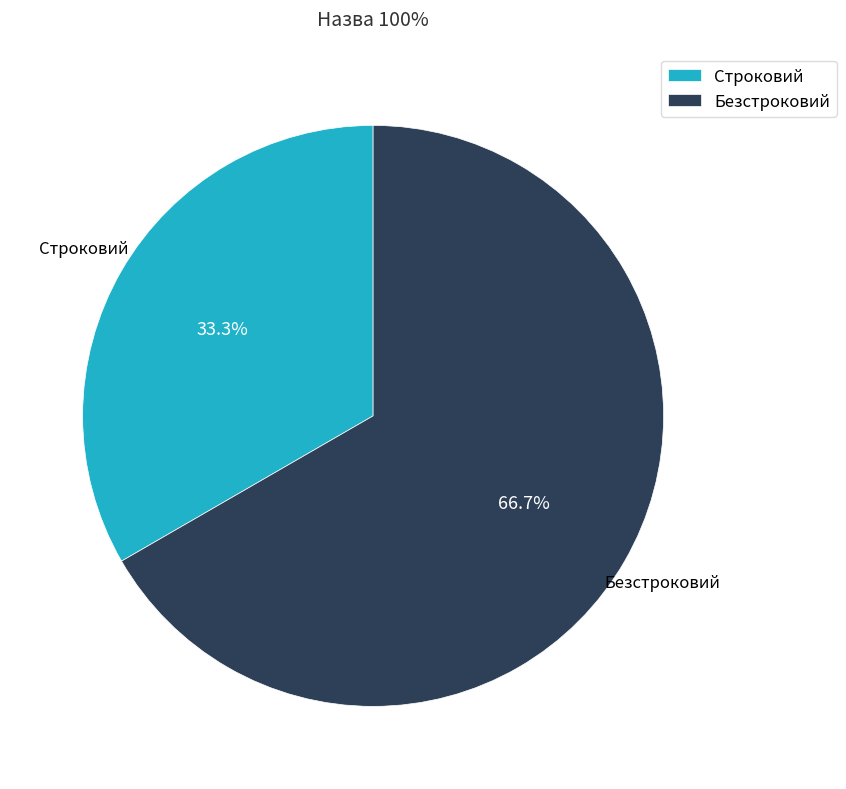

How many segments does this pie chart have?

2